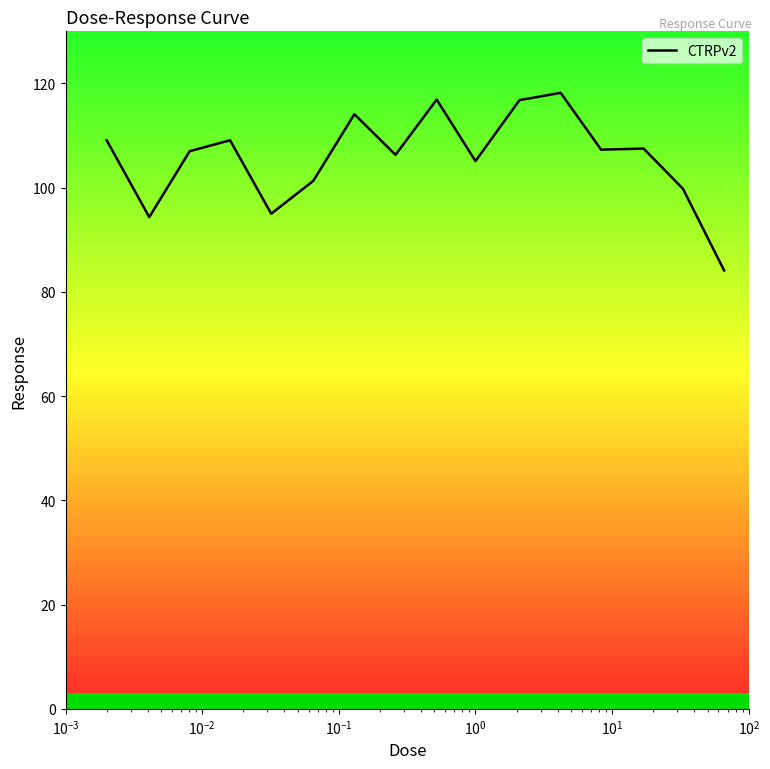

What is the maximum value shown in the chart?

118.2